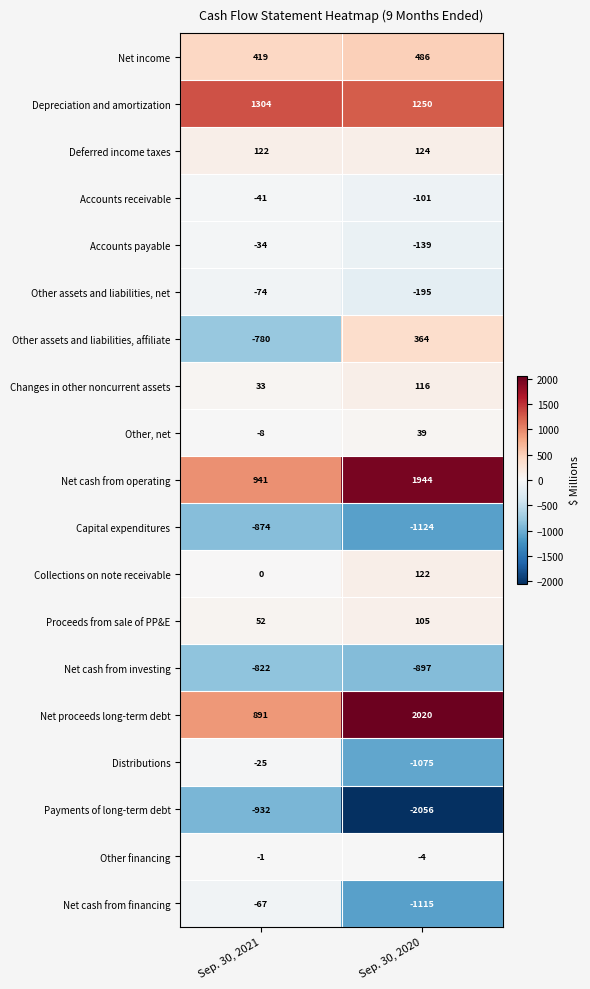

Read the Net cash from investing value at Sep. 30, 2020, to the nearest 10.

-900